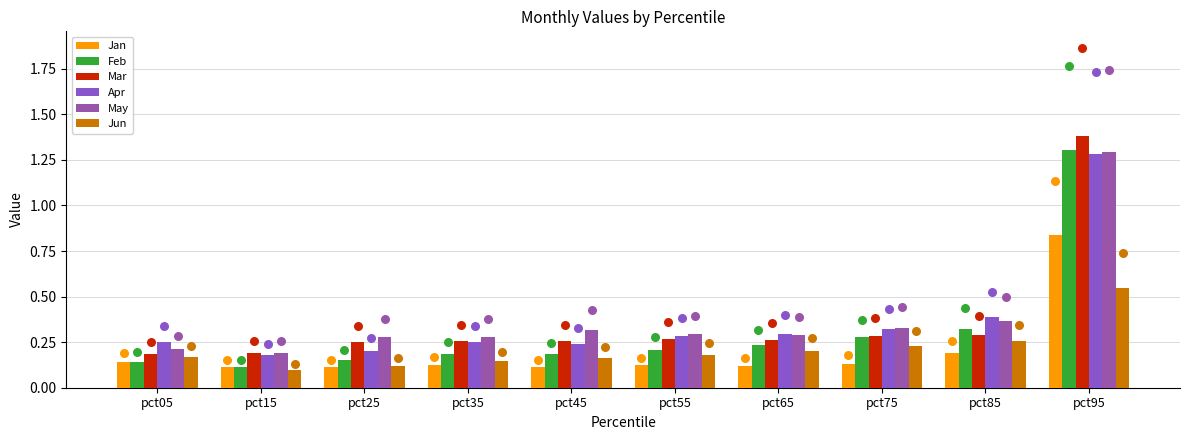

Which series has the widest spread of Y values?

Mar